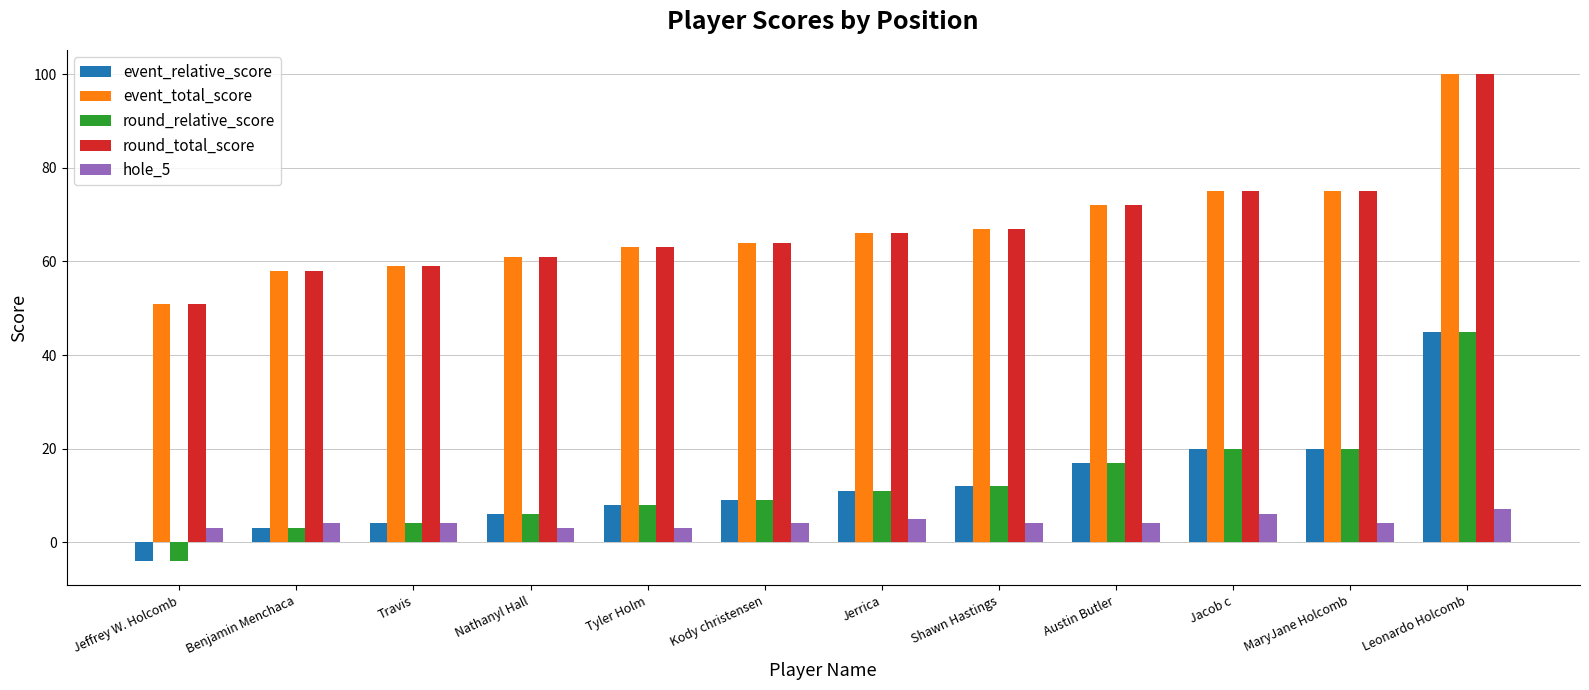

True or false: round_total_score has a value of 164 at Leonardo Holcomb.

False